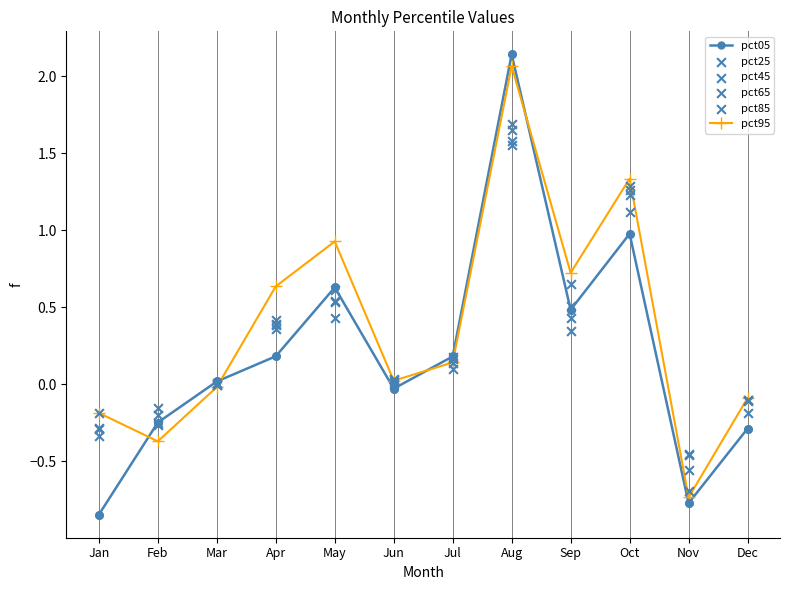

Which series contains the highest Y value?

pct05